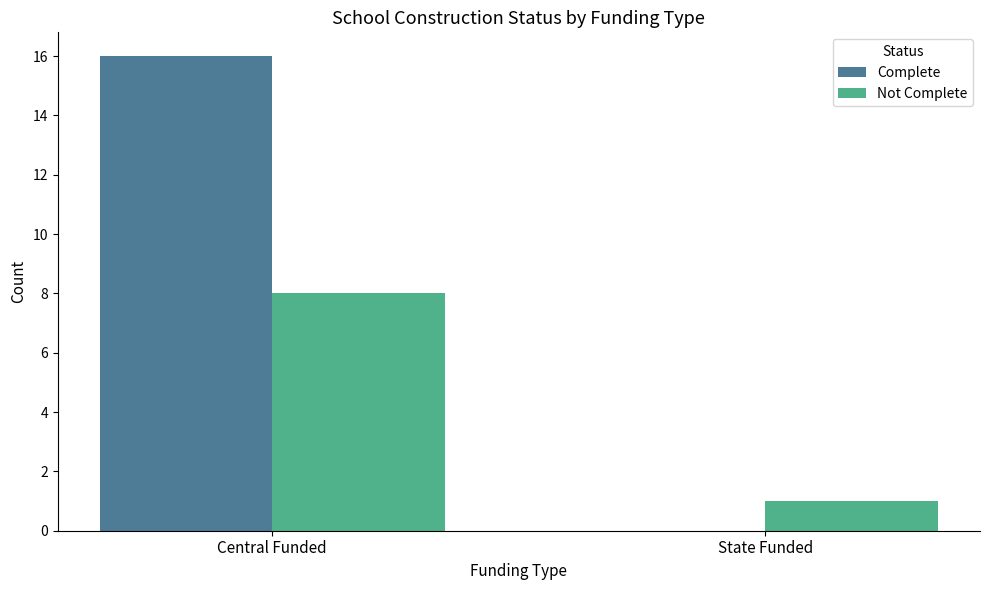

True or false: Complete has a value of 16 at Central Funded.

True